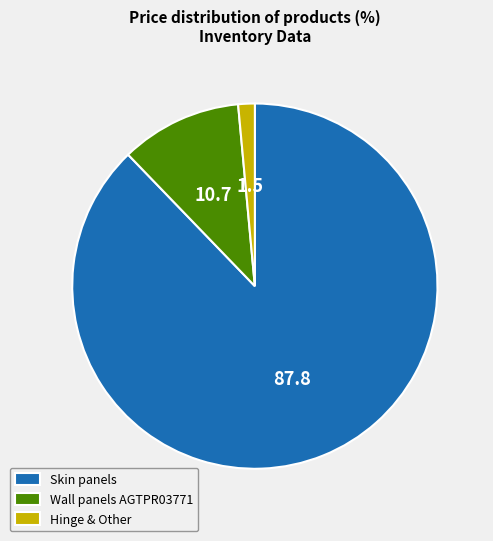

True or false: Hinge & Other accounts for 11% of the total.

False